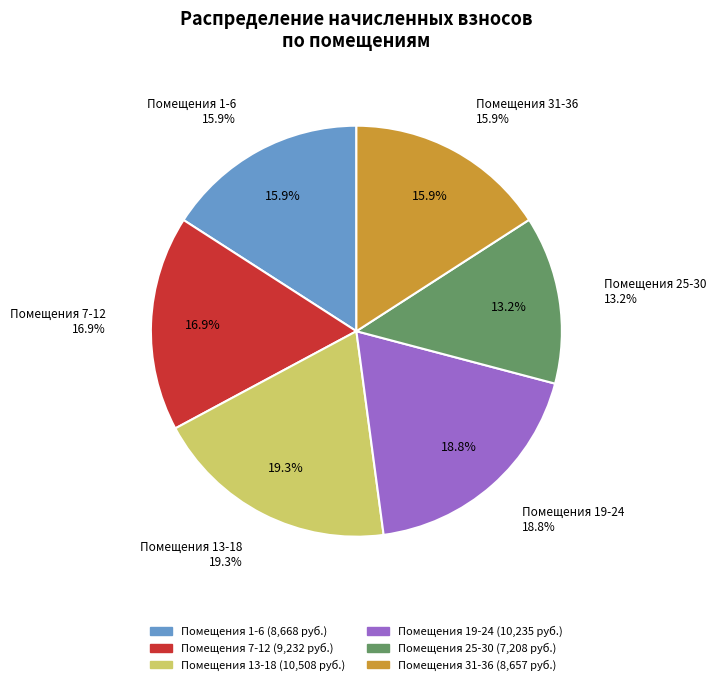

The 1 slice represents 1% of the pie. True or false?

False